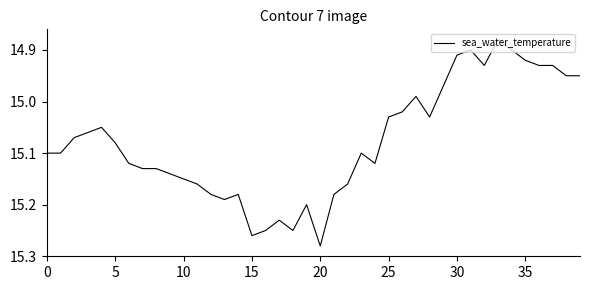

Which label corresponds to the largest value in the chart?

20